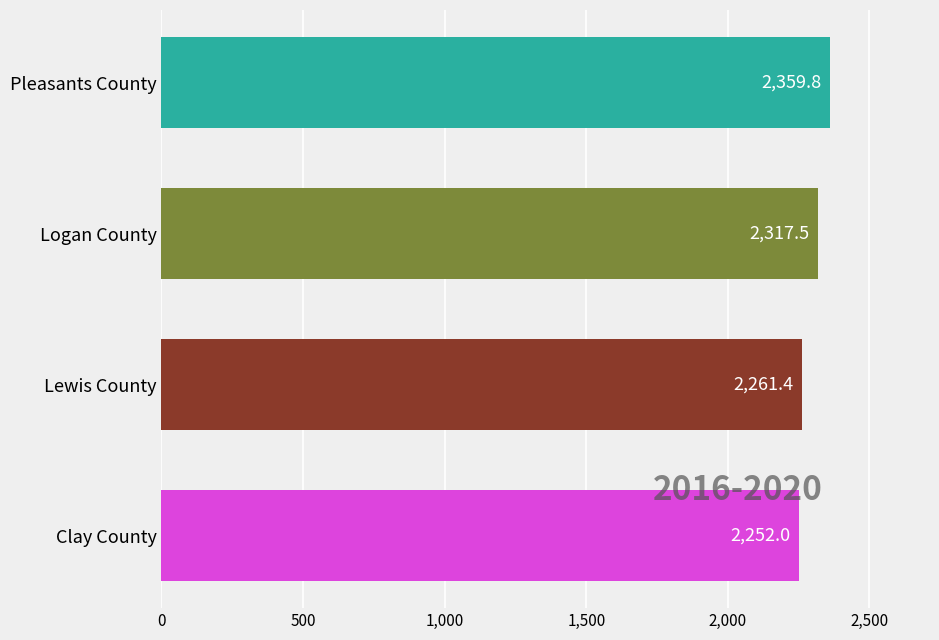

How many data points are less than 2317?

2